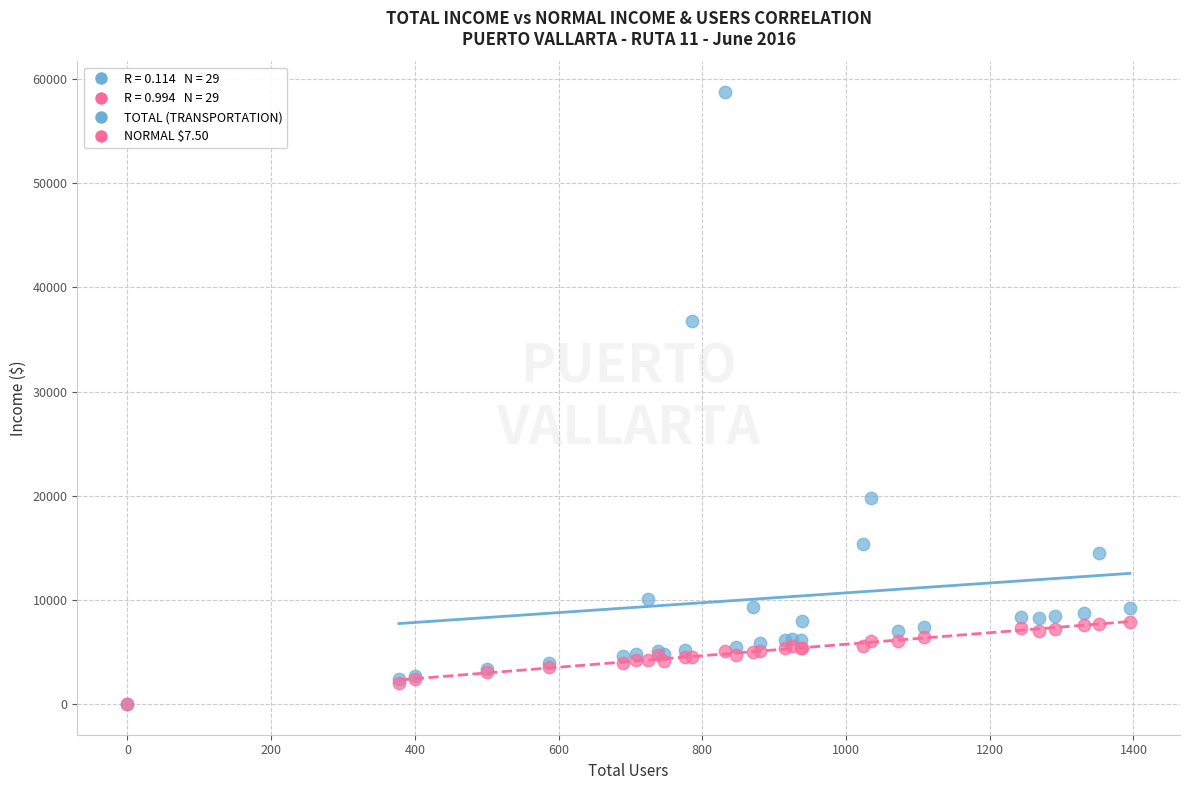

Across all series, what Y value is closest to 29371?

36782.5